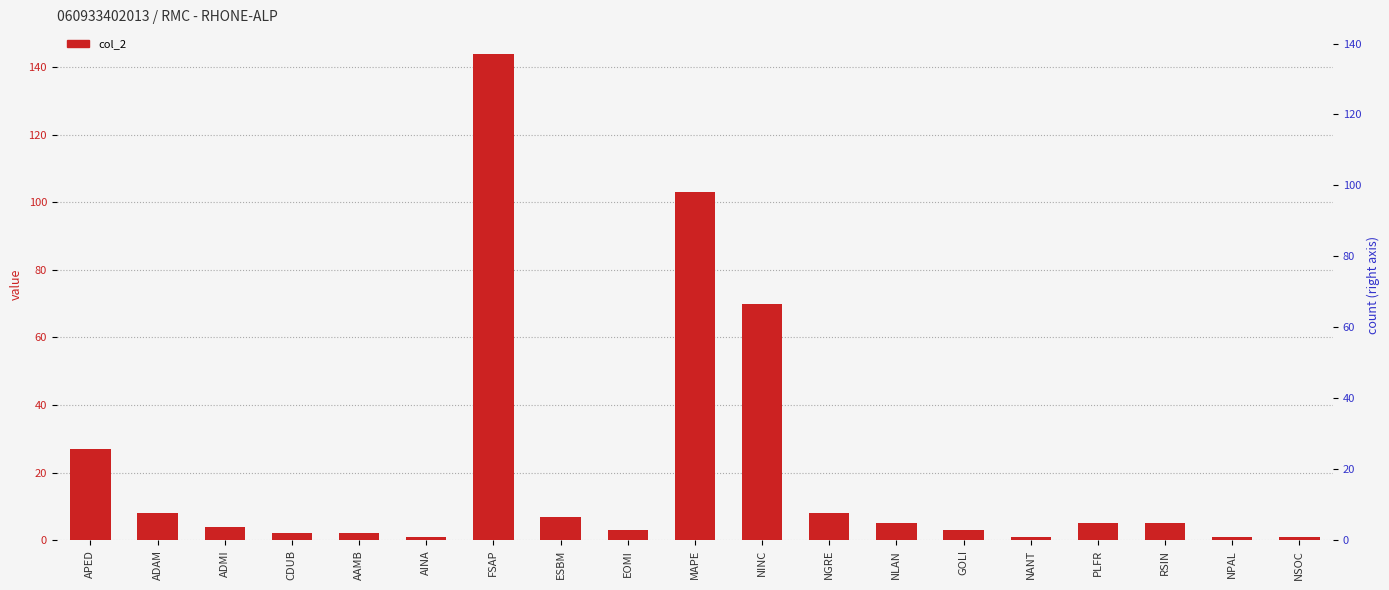

What is the maximum value shown in the chart?

144